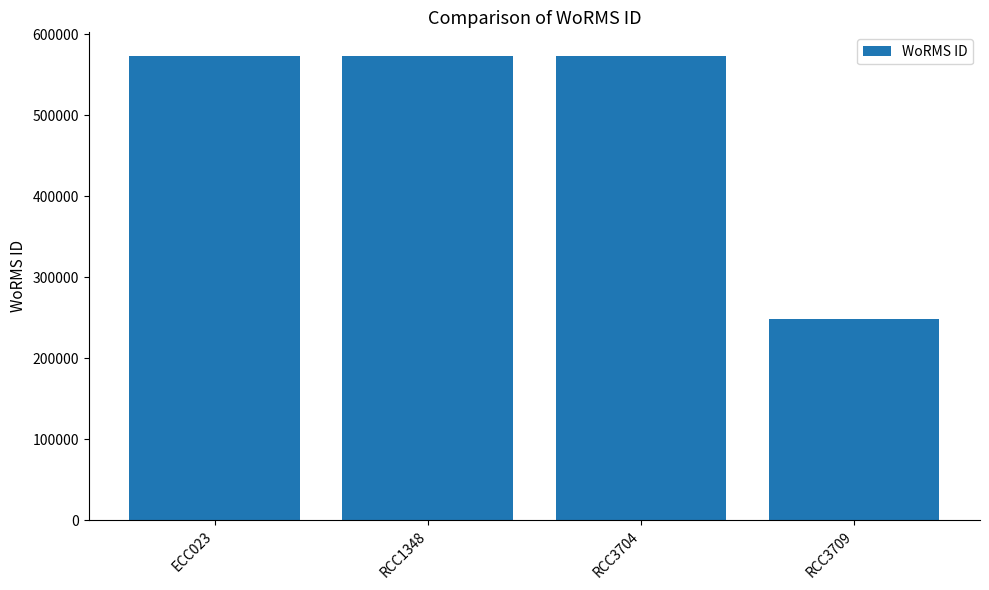

How many data points are less than 573884?

1